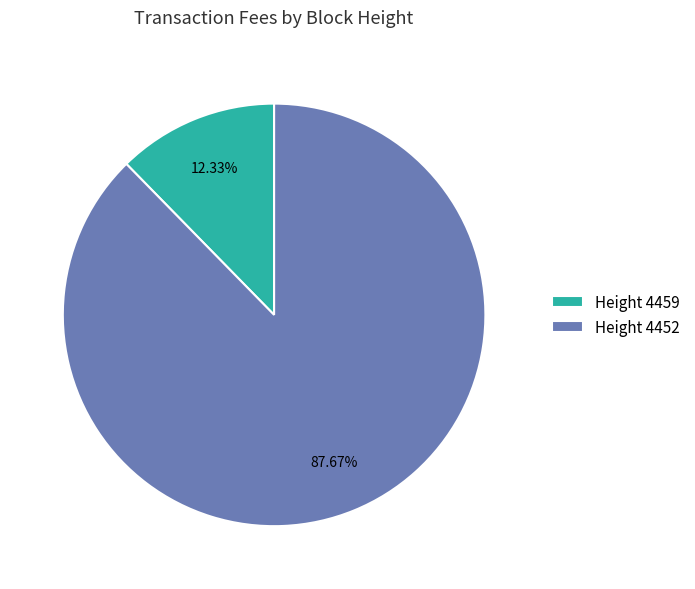

Which slice represents more than half of the pie?

Height 4452